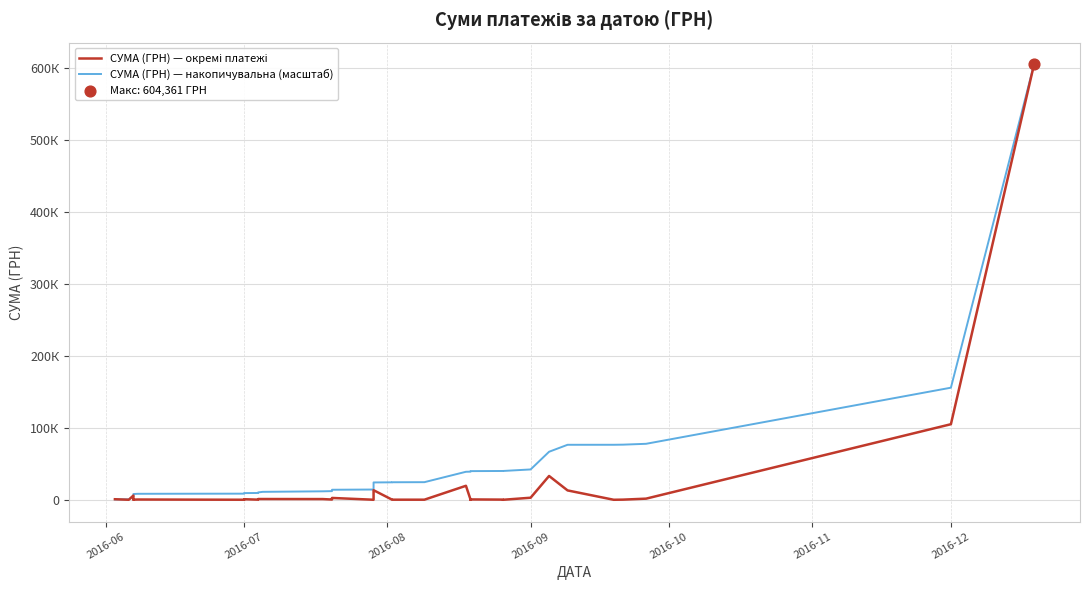

What are all the series names shown in the legend?

СУМА (ГРН) — окремі платежі, СУМА (ГРН) — накопичувальна (масштаб)